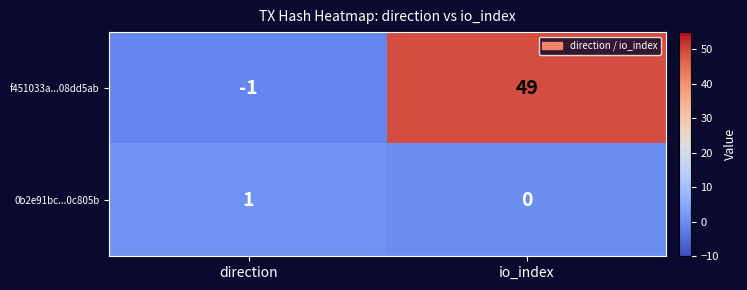

What is the sum of the f451033a...08dd5ab values at direction and io_index?

48